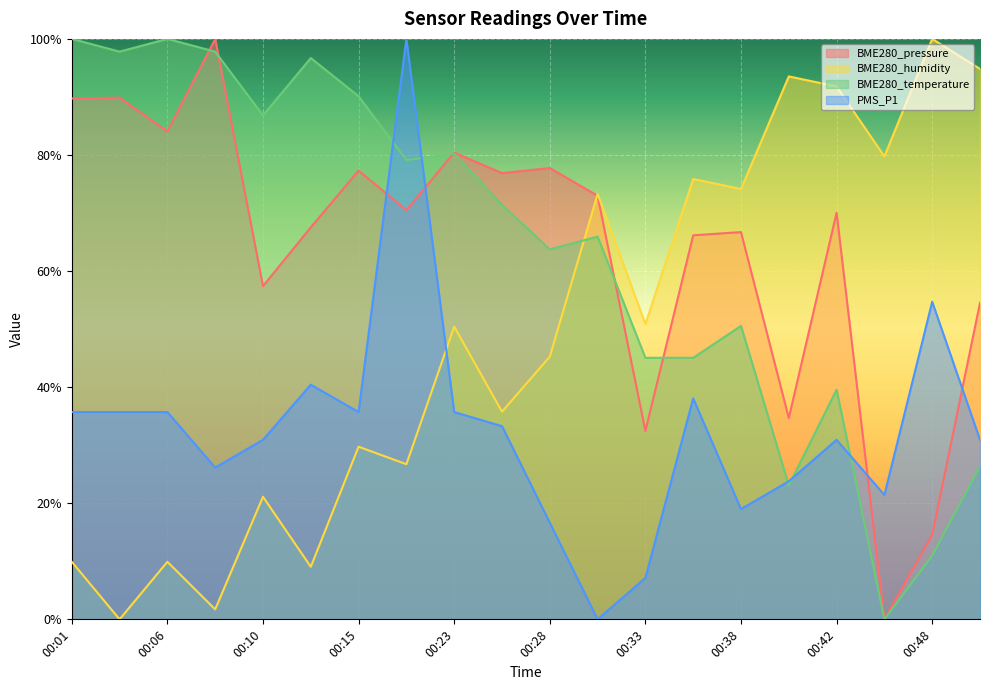

What is the difference between the second highest and second lowest values in the PMS_P1 series?

0.5